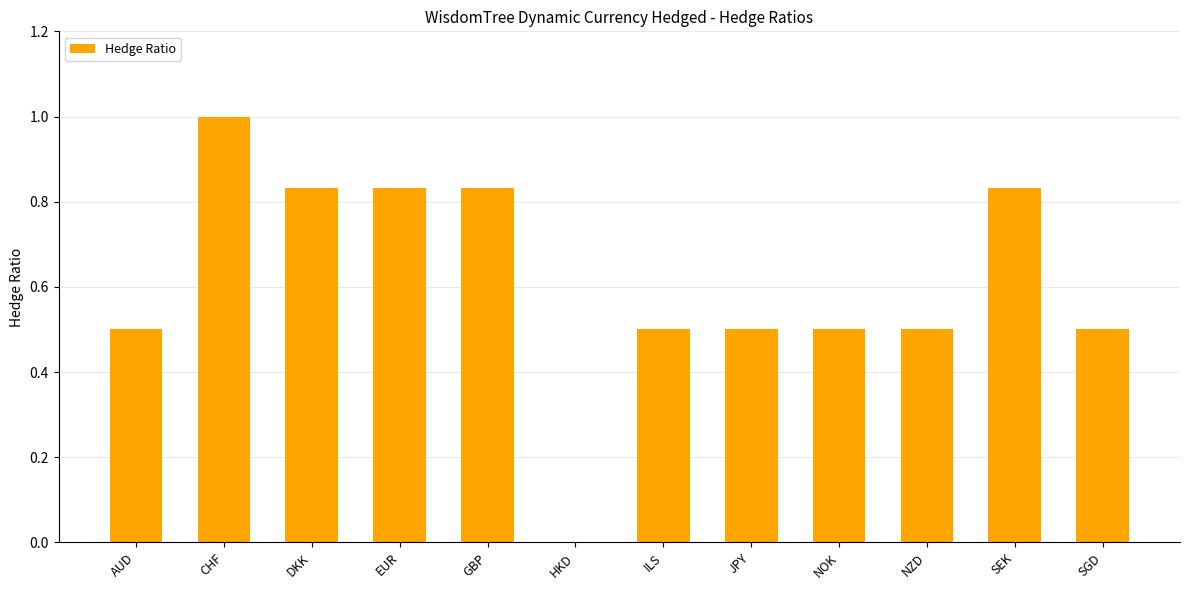

What is the change in value from DKK to NOK?

-0.3